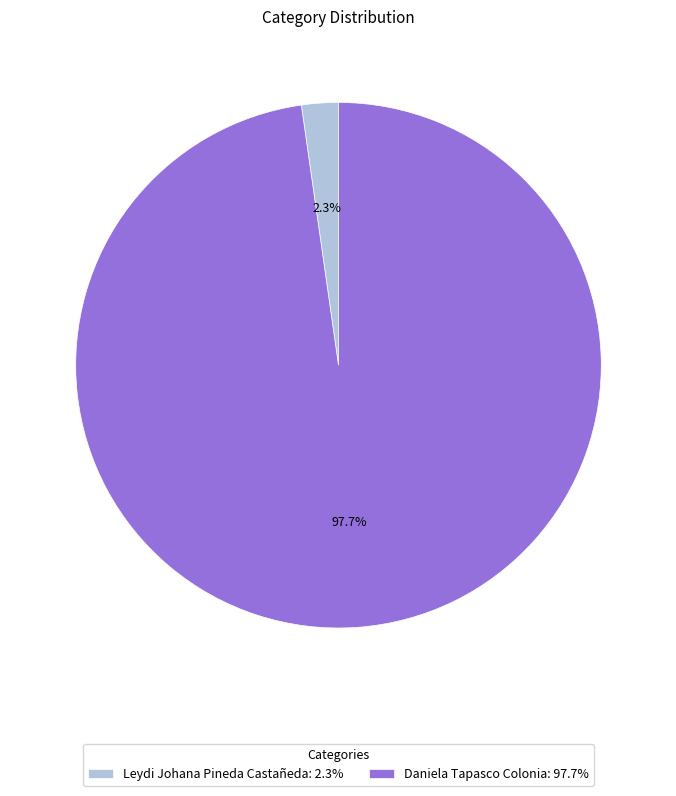

Which slice is the largest?

Daniela Tapasco Colonia